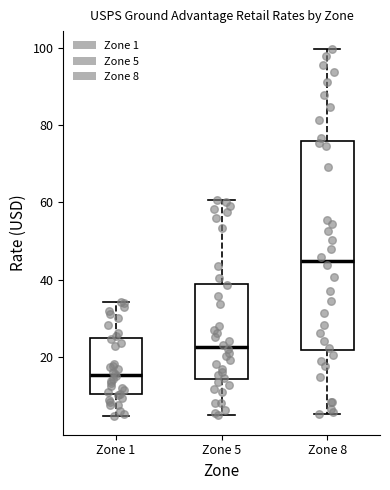

Where does the upper whisker of the box for Zone 1 end on the y-axis? The values are not printed on the chart, so give them approximately, as read against the axis.

34